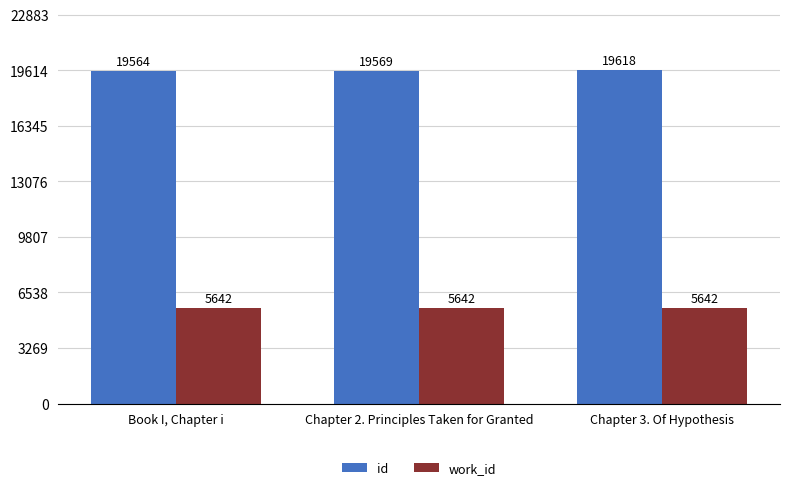

What is the maximum value shown in the chart?

19618